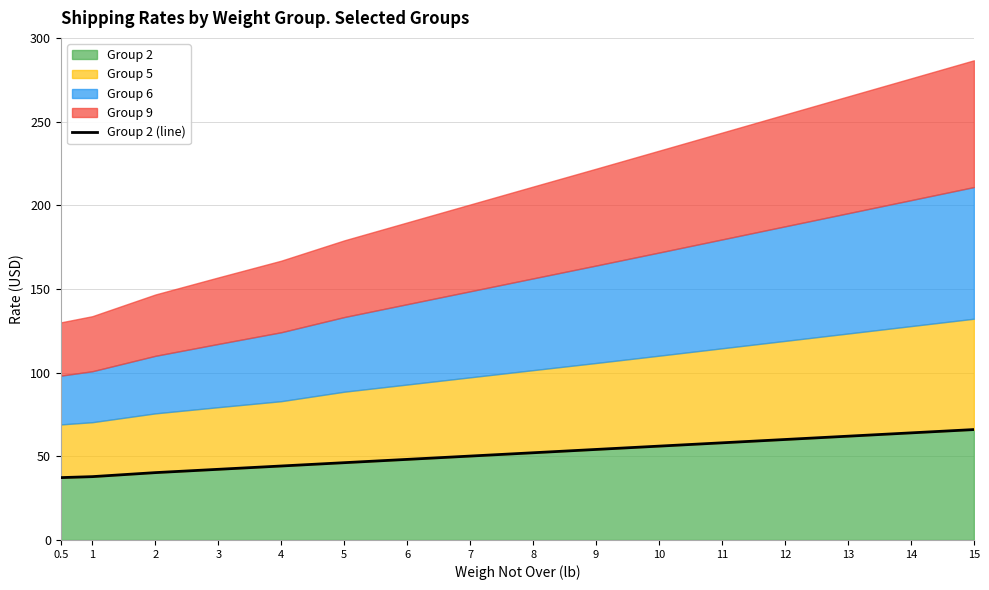

Which category has the highest value across all series?

15